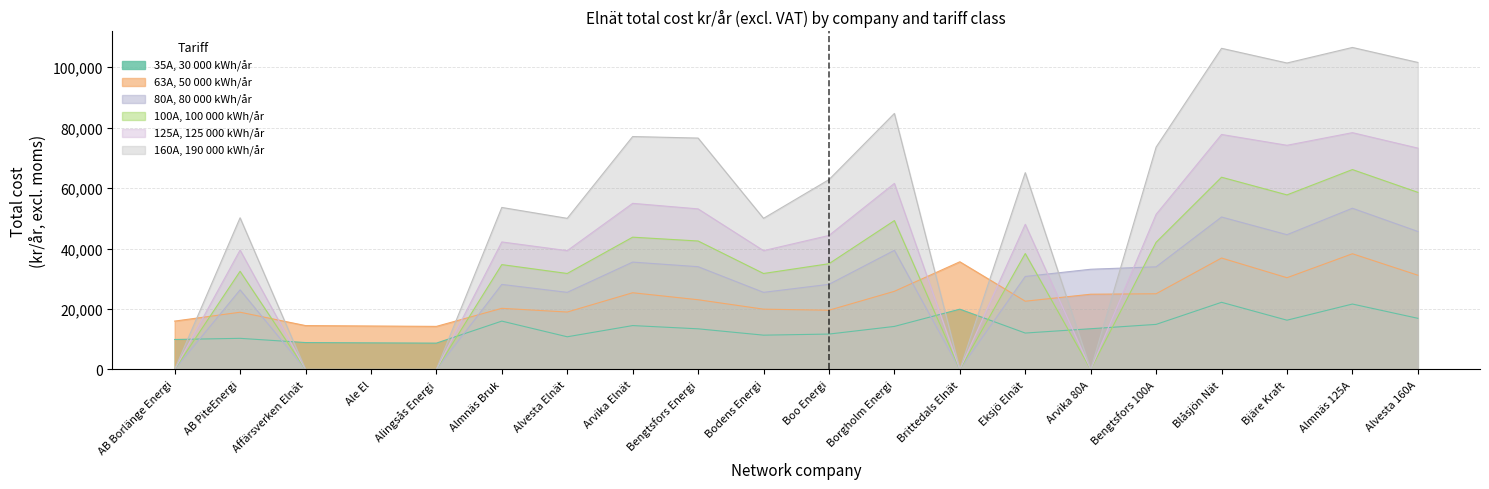

Which category has the lowest value in the 35A, 30 000 kWh/år series?

Alingsås Energi